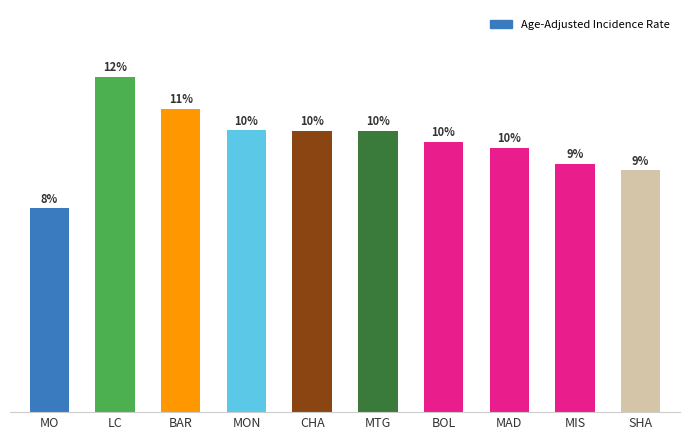

What is the label of the 2nd bar from the left?

LC